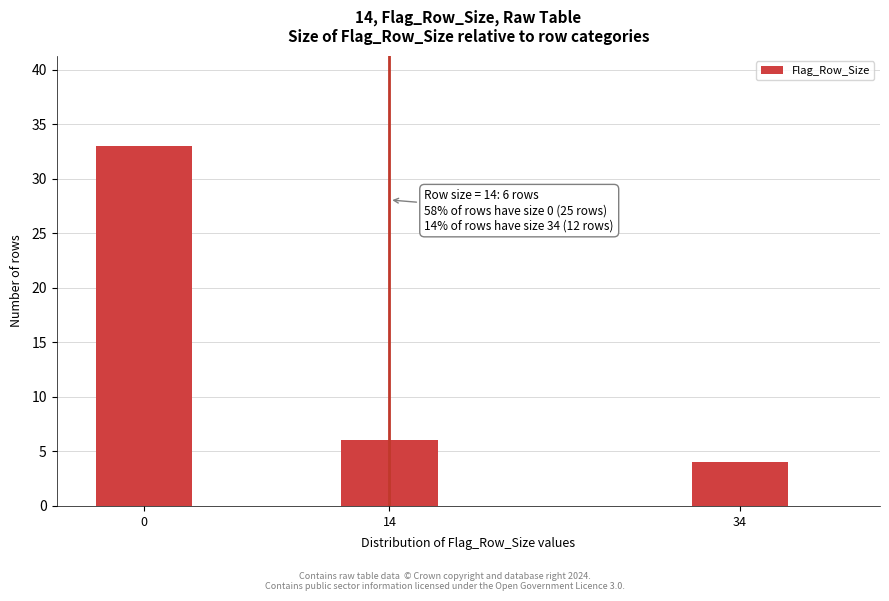

Reading left to right, what are all the values shown in this chart?

33	6	4